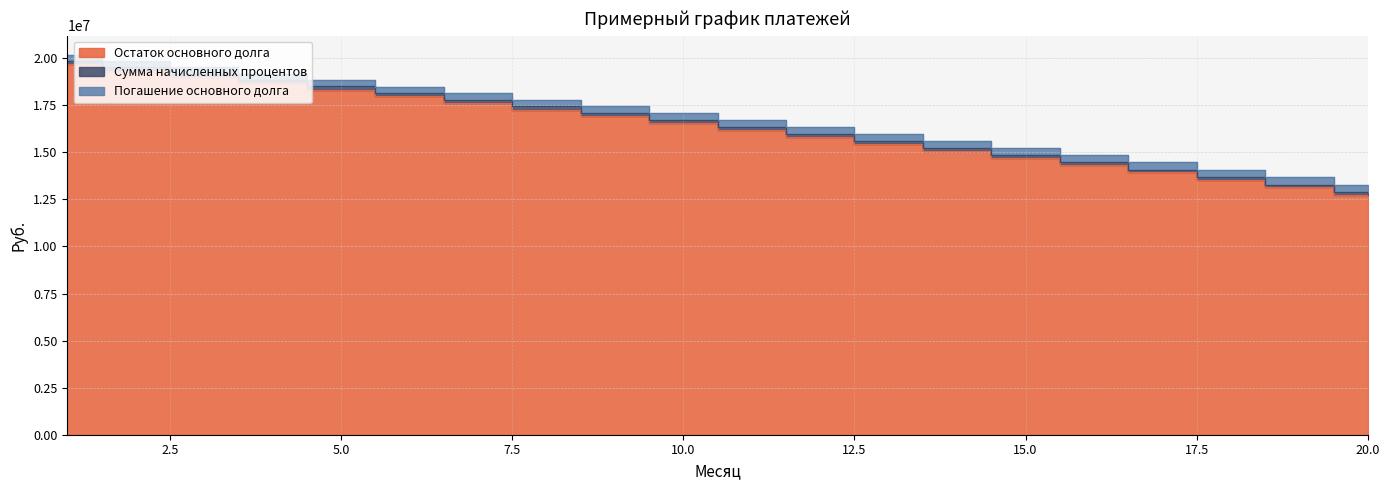

Where is Погашение основного долга nearest to the value 16738356?

11